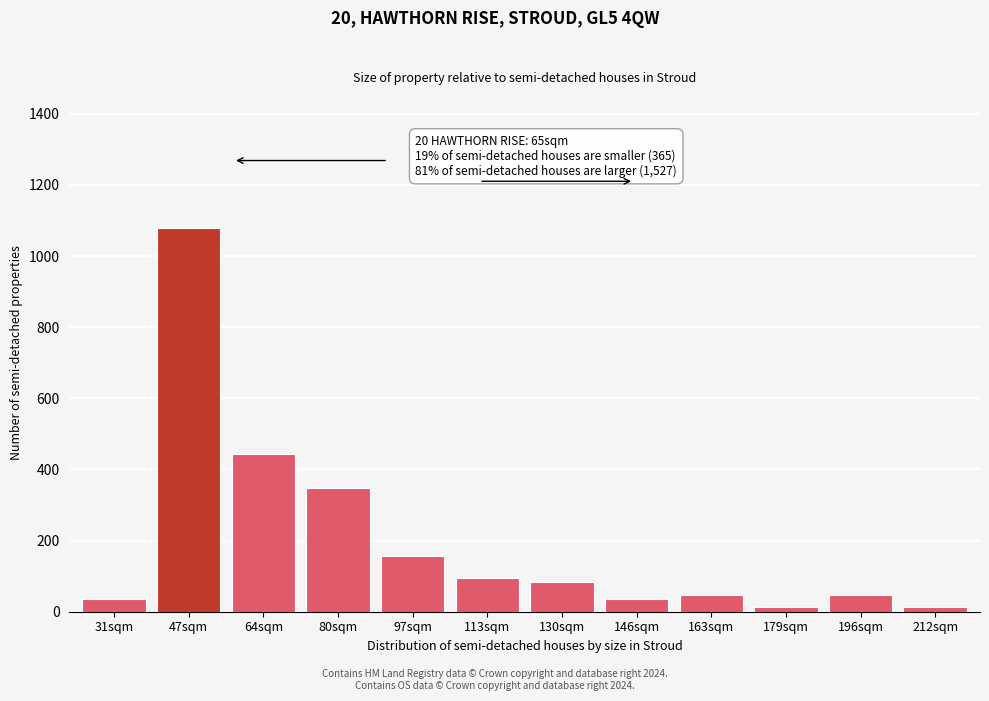

Reading right to left, list all the values displayed in this chart.

12	48	12	48	36	84	96	156	348	444	1080	36